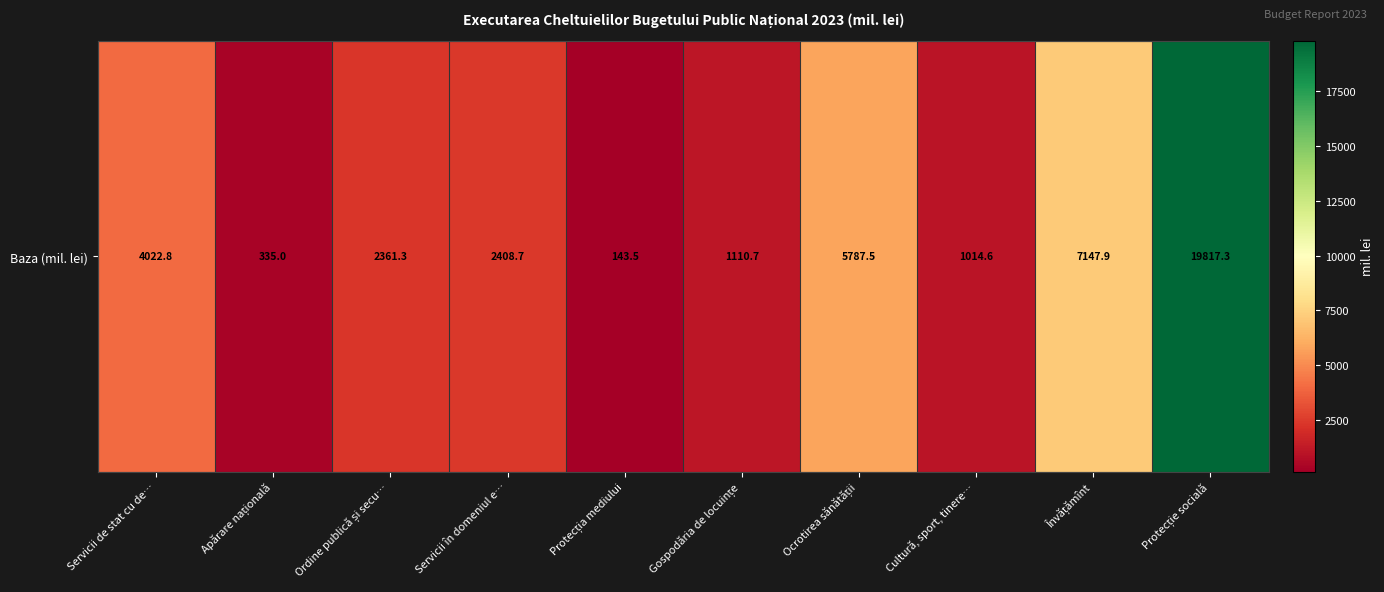

Rank the categories by value from lowest to highest.

Protecția mediului, Apărare națională, Cultură, sport, tinere…, Gospodăria de locuințe, Ordine publică și secu…, Servicii în domeniul e…, Servicii de stat cu de…, Ocrotirea sănătății, Învățămînt, Protecție socială